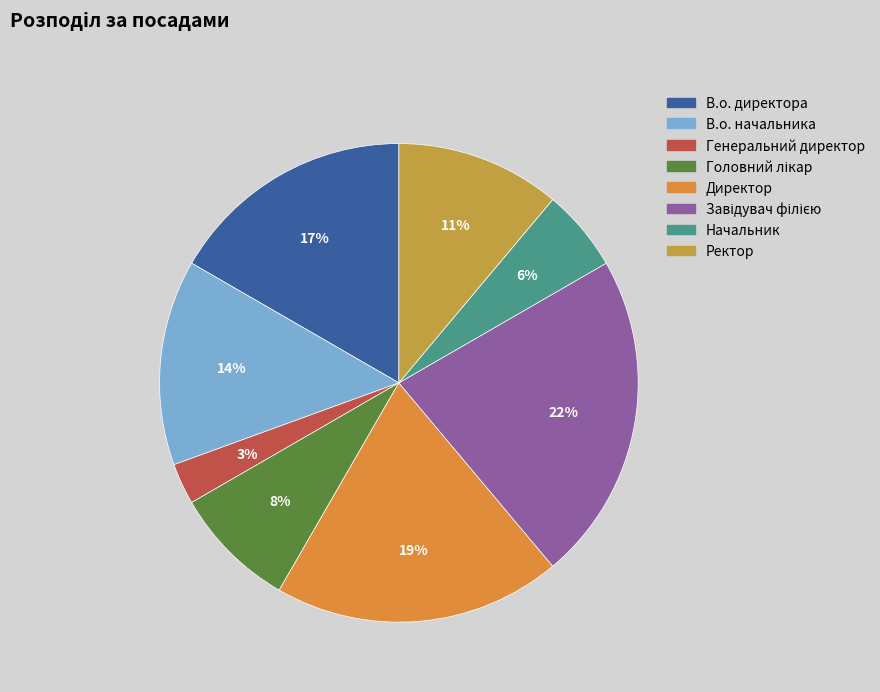

Count the number of slices in the pie.

8